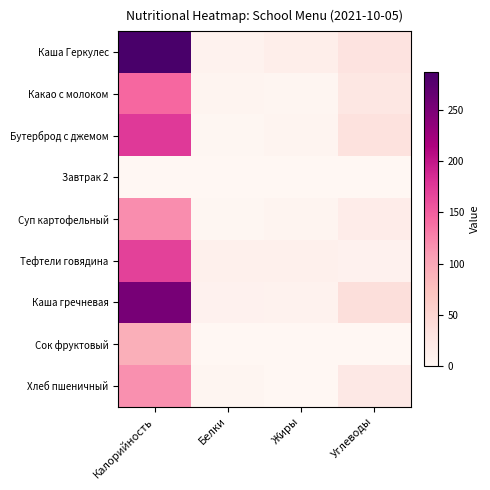

How many categories are shown in the chart?

4